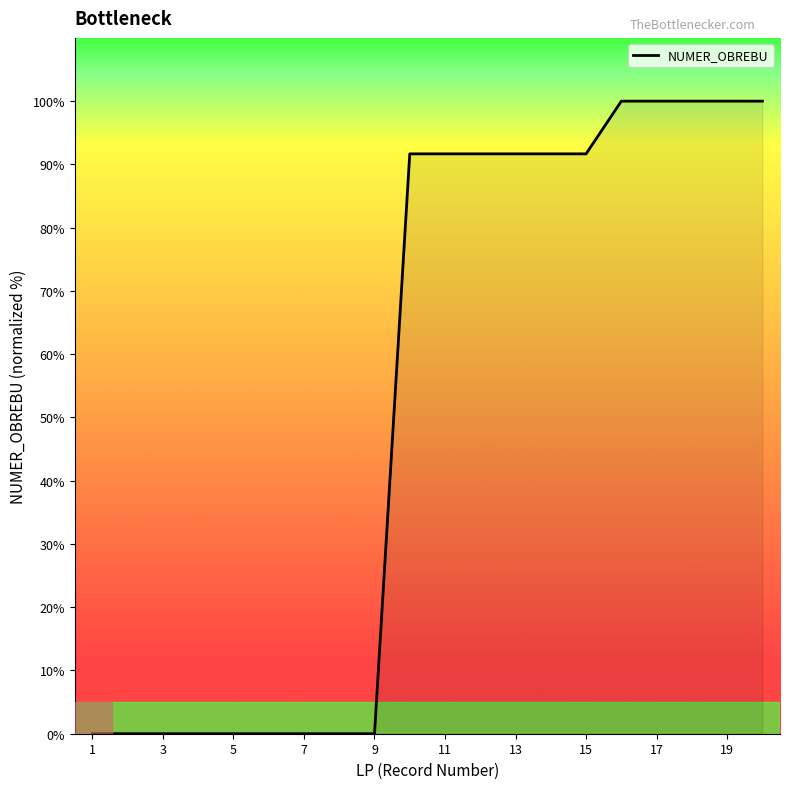

How many lines are shown in the chart?

1